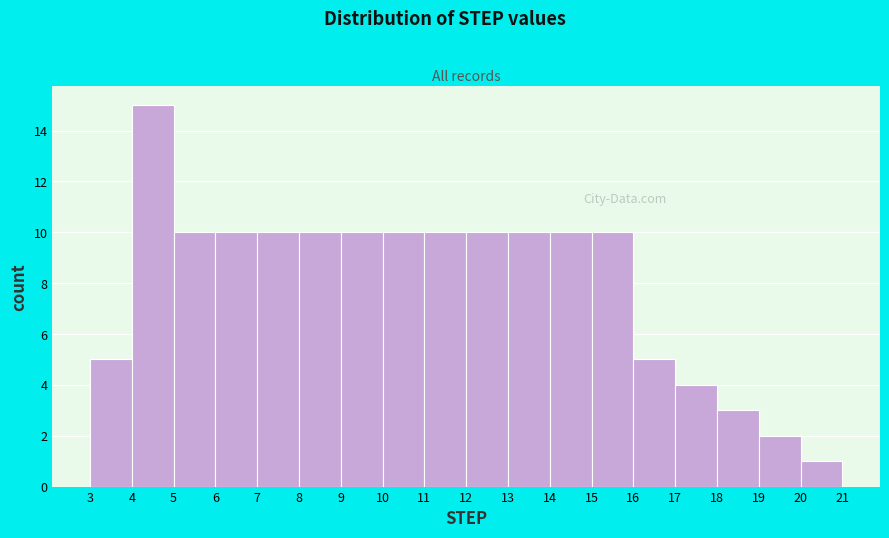

Reading left to right, list every bar in this chart as the range it spans on the x-axis followed by its height. The values are not printed on the chart, so give them approximately, as read against the axis.

3 to 4: 5
4 to 5: 15
5 to 6: 10
6 to 7: 10
7 to 8: 10
8 to 9: 10
9 to 10: 10
10 to 11: 10
11 to 12: 10
12 to 13: 10
13 to 14: 10
14 to 15: 10
15 to 16: 10
16 to 17: 5
17 to 18: 4
18 to 19: 3
19 to 20: 2
20 to 21: 1